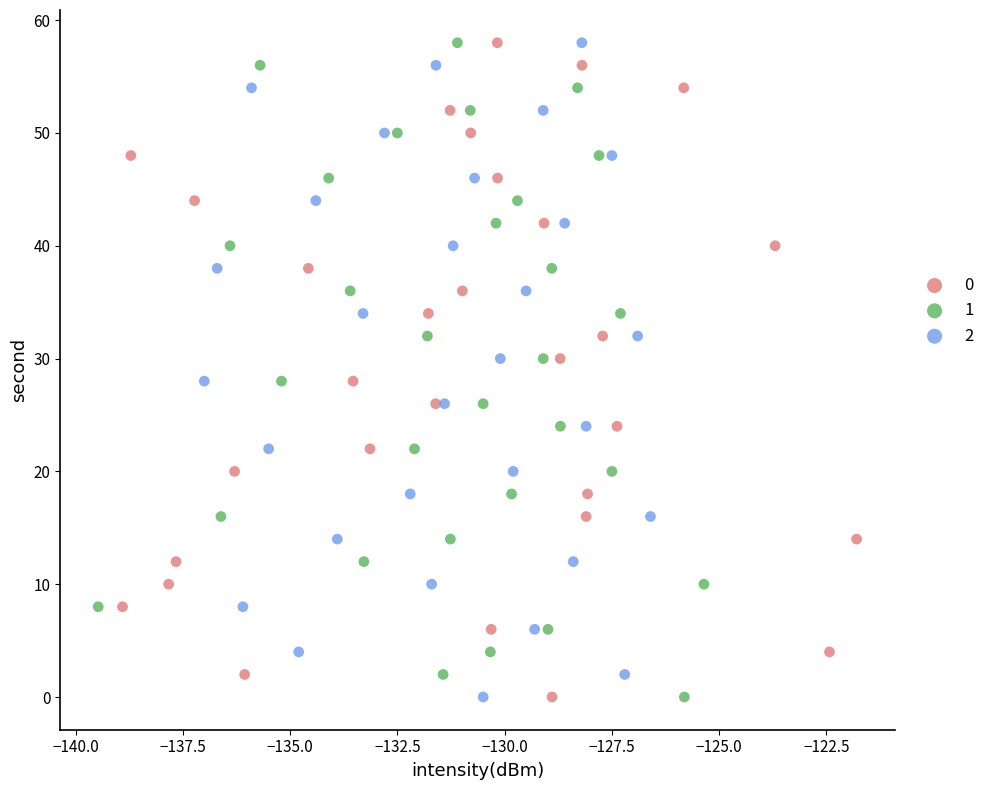

What are all the series names shown in the legend?

0, 1, 2